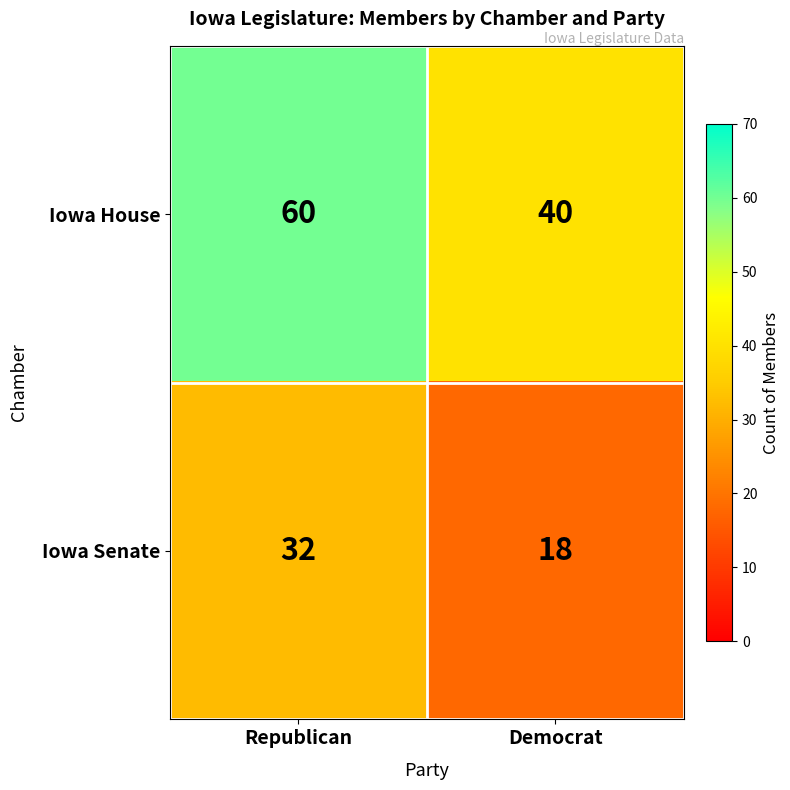

Which label corresponds to the smallest value in the chart?

Democrat